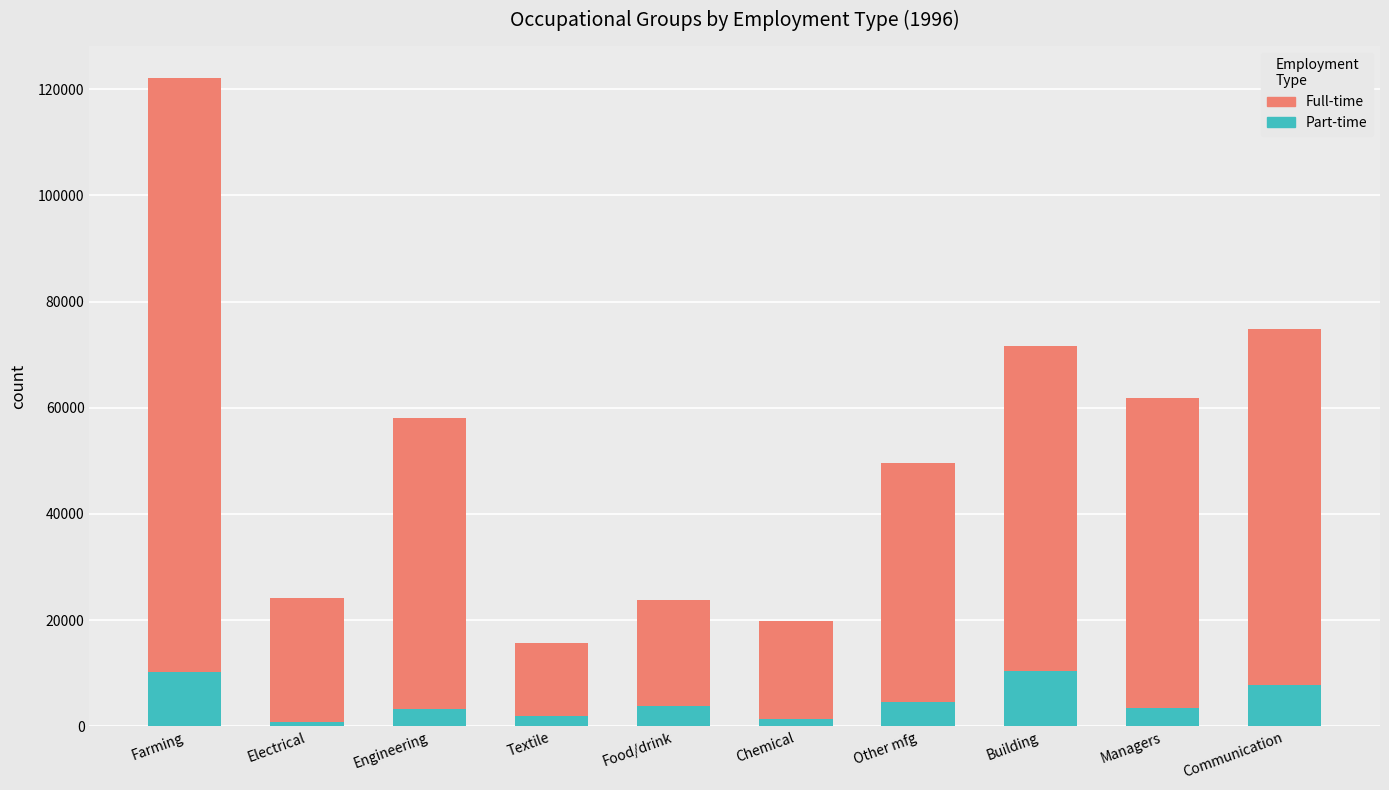

At which category is the sum across all series the highest?

Farming